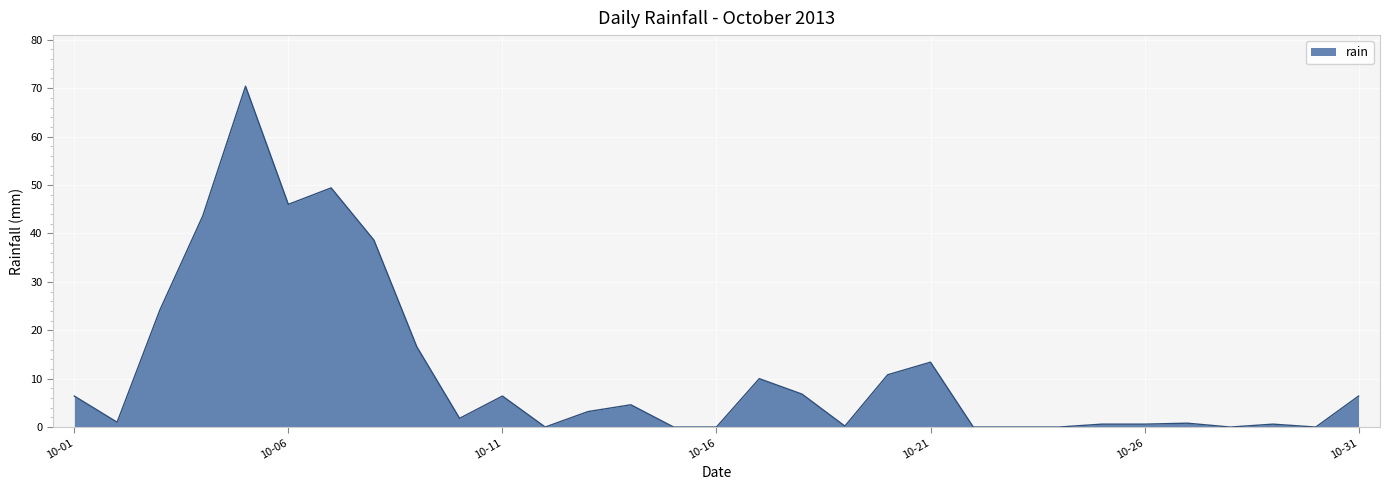

How many values are below 3?

15